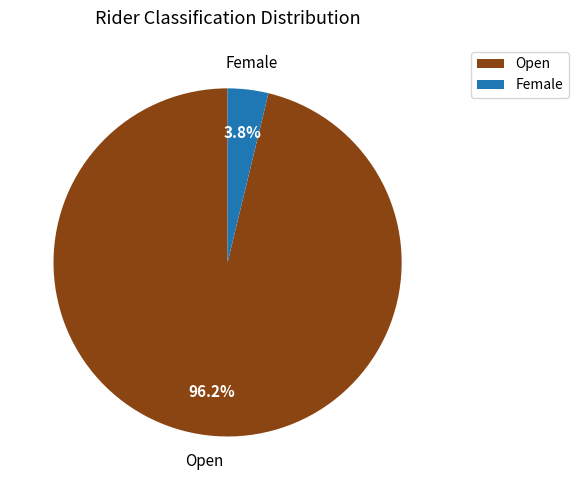

Rank the categories by value from lowest to highest.

Female, Open